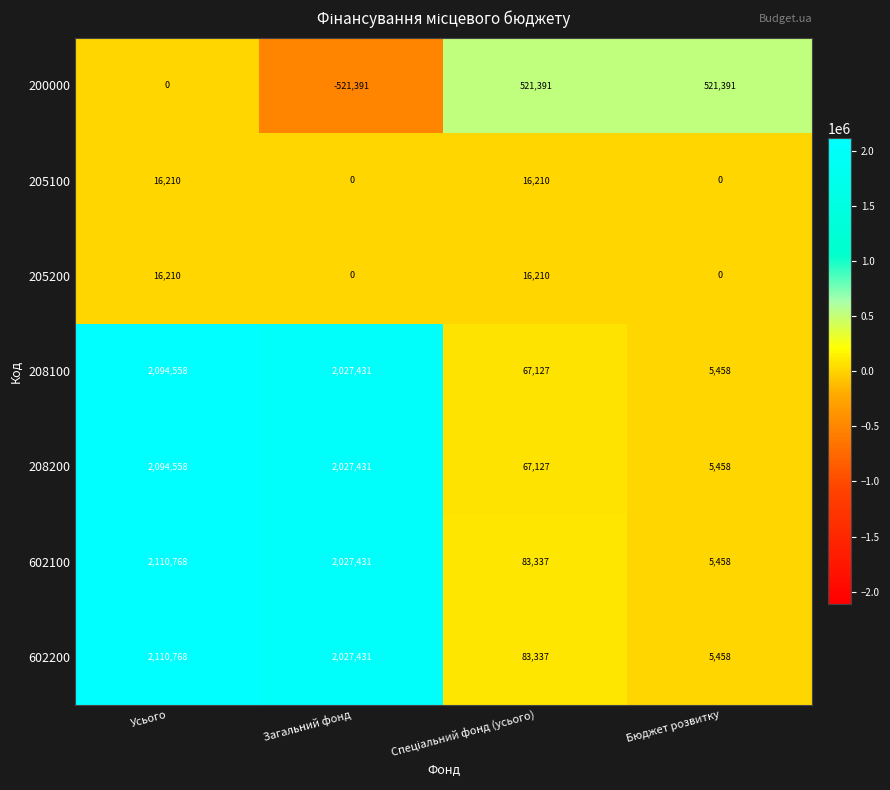

Reading right to left, extract all data points from this chart.

200000: 521391	521391	-521391	0
205100: 0	16210	0	16210
205200: 0	16210	0	16210
208100: 5458	67127	2027431	2094558
208200: 5458	67127	2027431	2094558
602100: 5458	83337	2027431	2110768
602200: 5458	83337	2027431	2110768